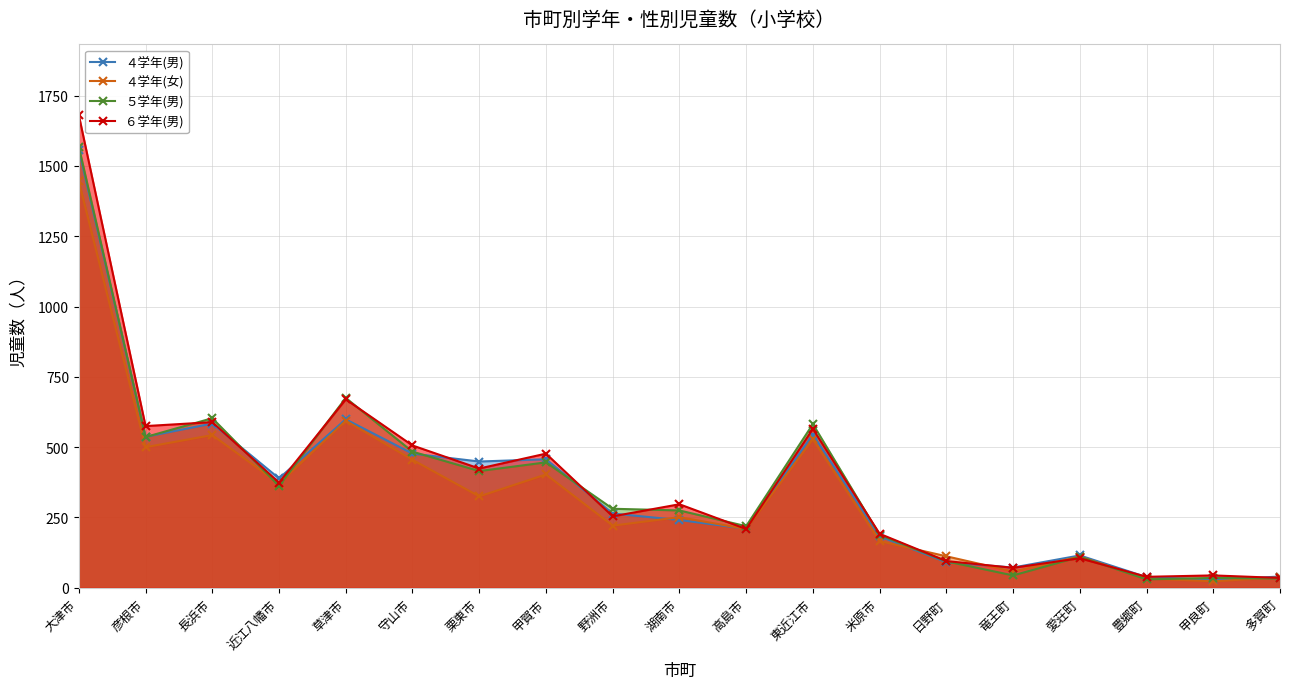

What value does the ４学年(女) series have at 甲賀市, to the nearest 10?

400